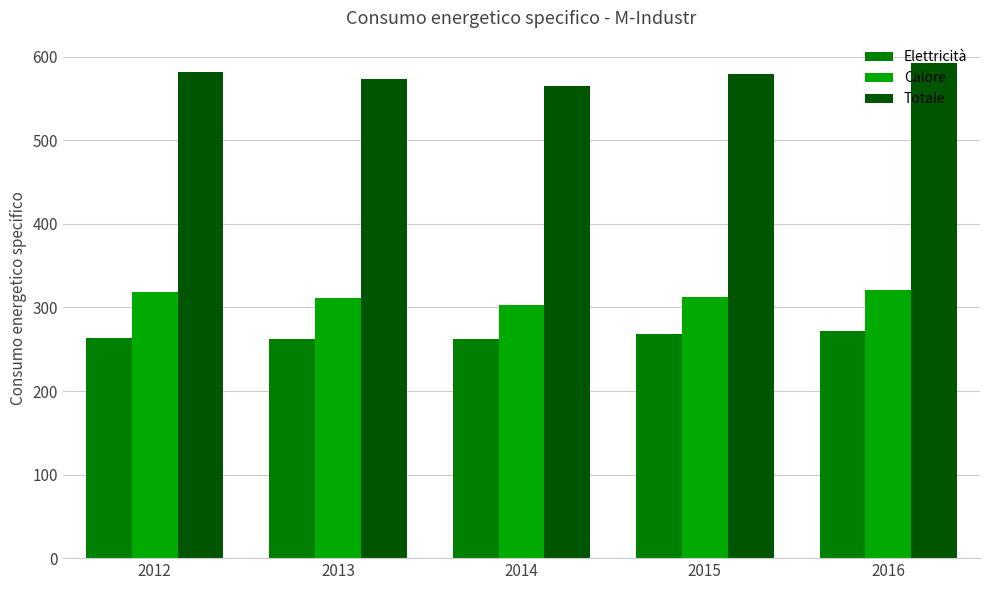

The value of Calore at 2015 is 312. True or false?

True